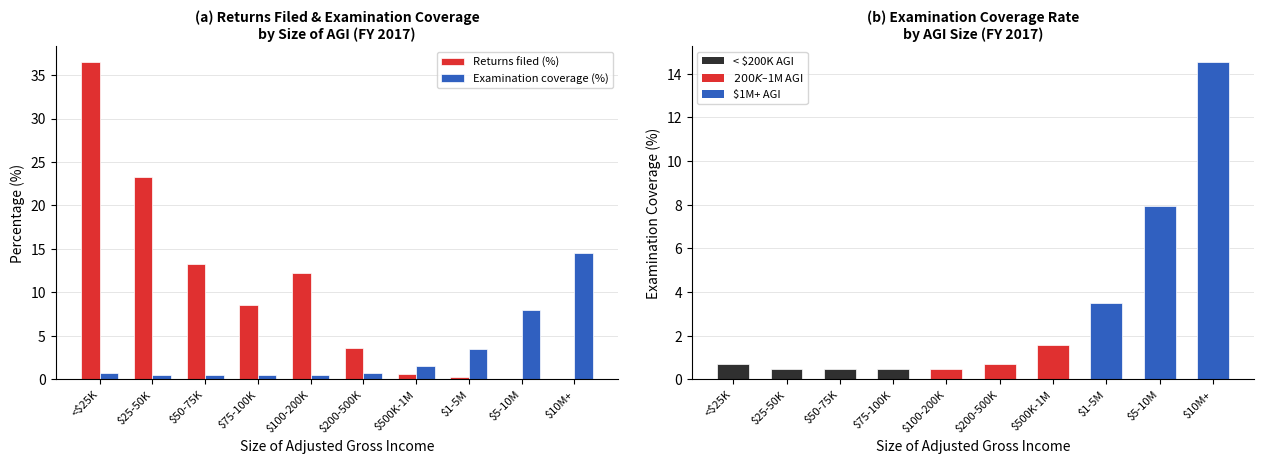

Rank the series at $50-75K from highest to lowest value.

Returns filed (%), Examination coverage (%)